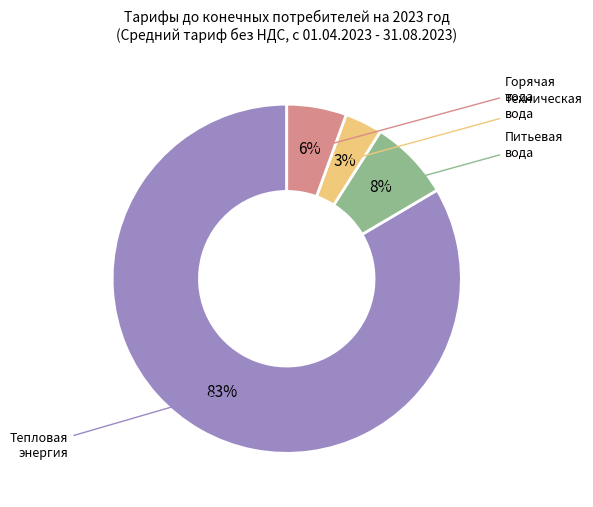

Is there any slice that represents more than half of the pie?

Yes